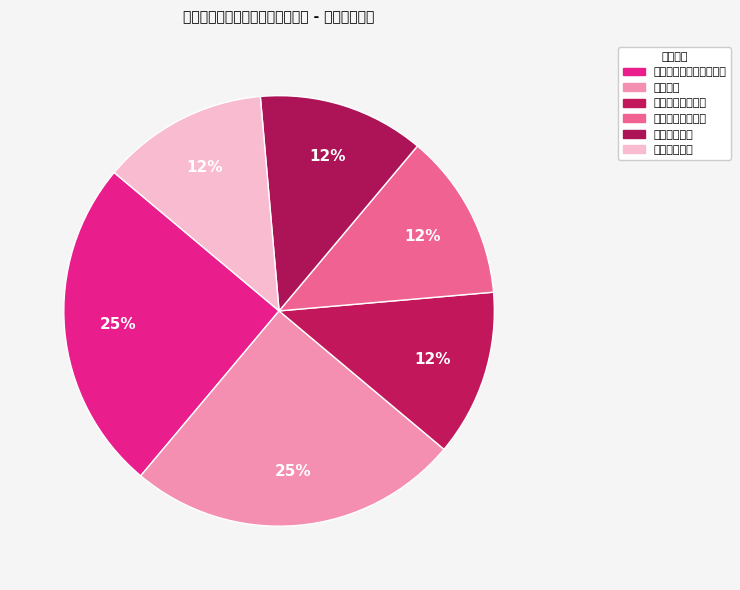

Which slice is the smallest?

广东技术师范学院